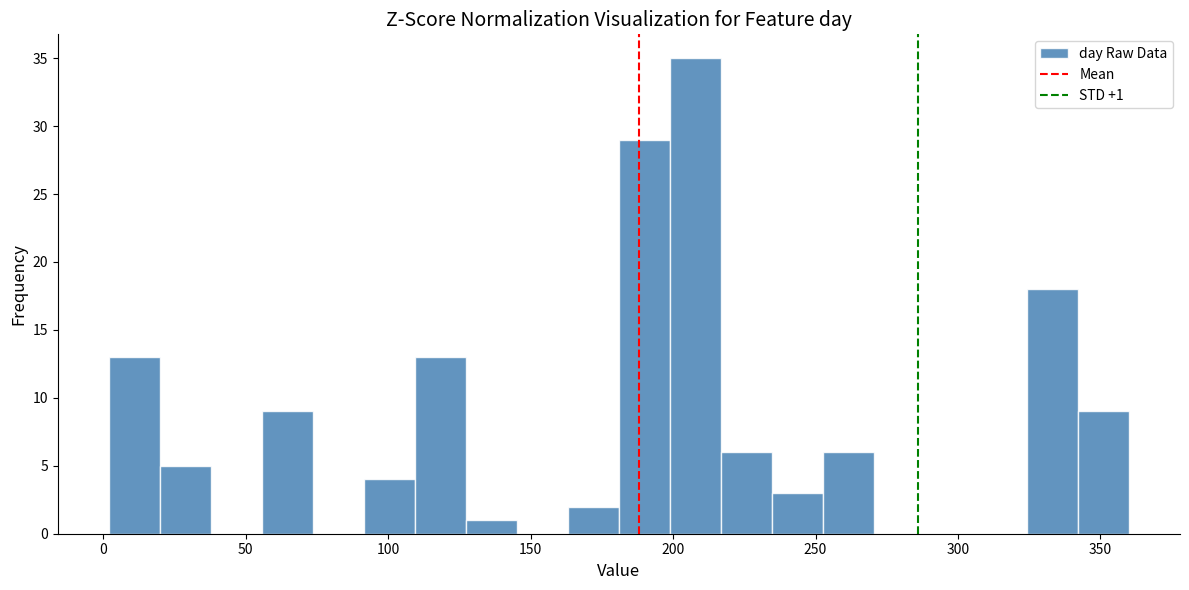

Around what value on the x-axis is the tallest bar? Give the approximate position of its centre, as read against the axis.

210